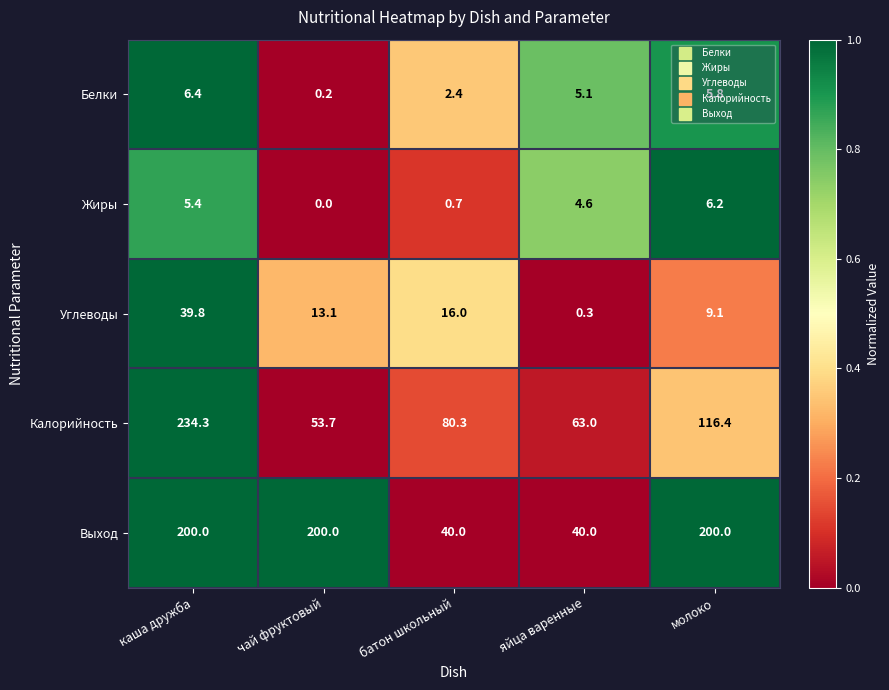

At how many categories does at least one series exceed 0?

5